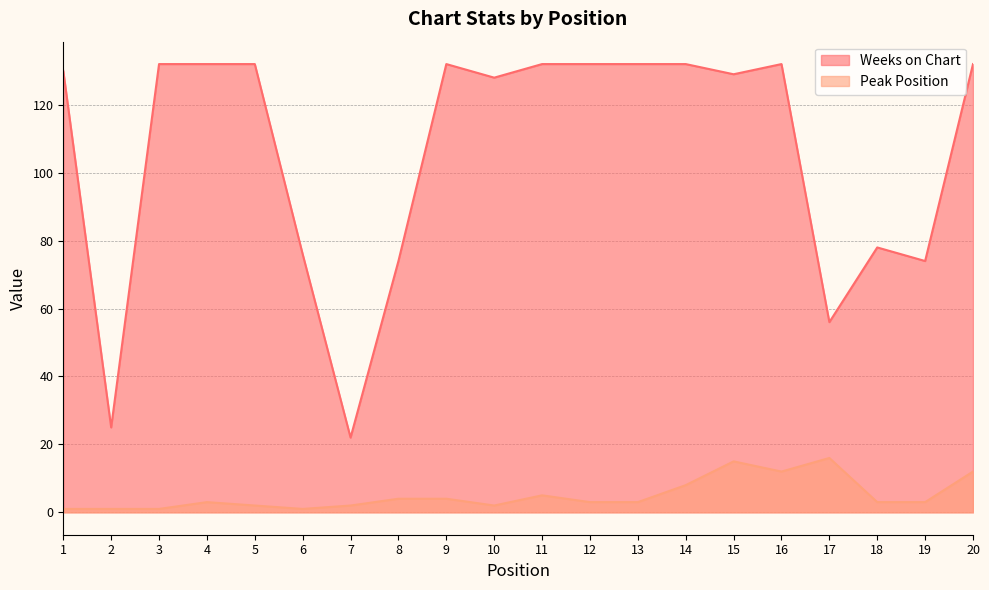

Reading left to right, transcribe all the data shown in this chart.

Weeks on Chart: 130	25	132	132	132	76	22	74	132	128	132	132	132	132	129	132	56	78	74	132
Peak Position: 1	1	1	3	2	1	2	4	4	2	5	3	3	8	15	12	16	3	3	12